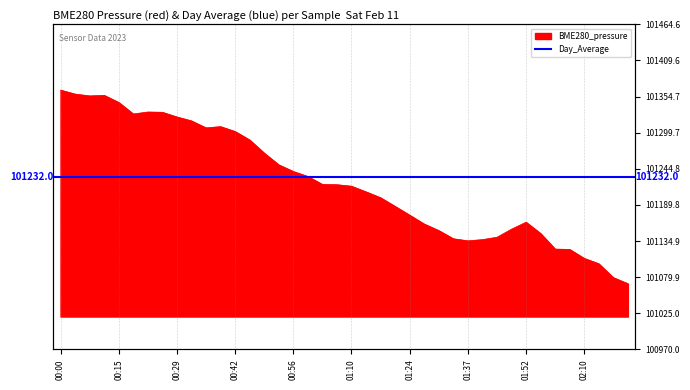

What is the label of the 16th point from the right?

01:24